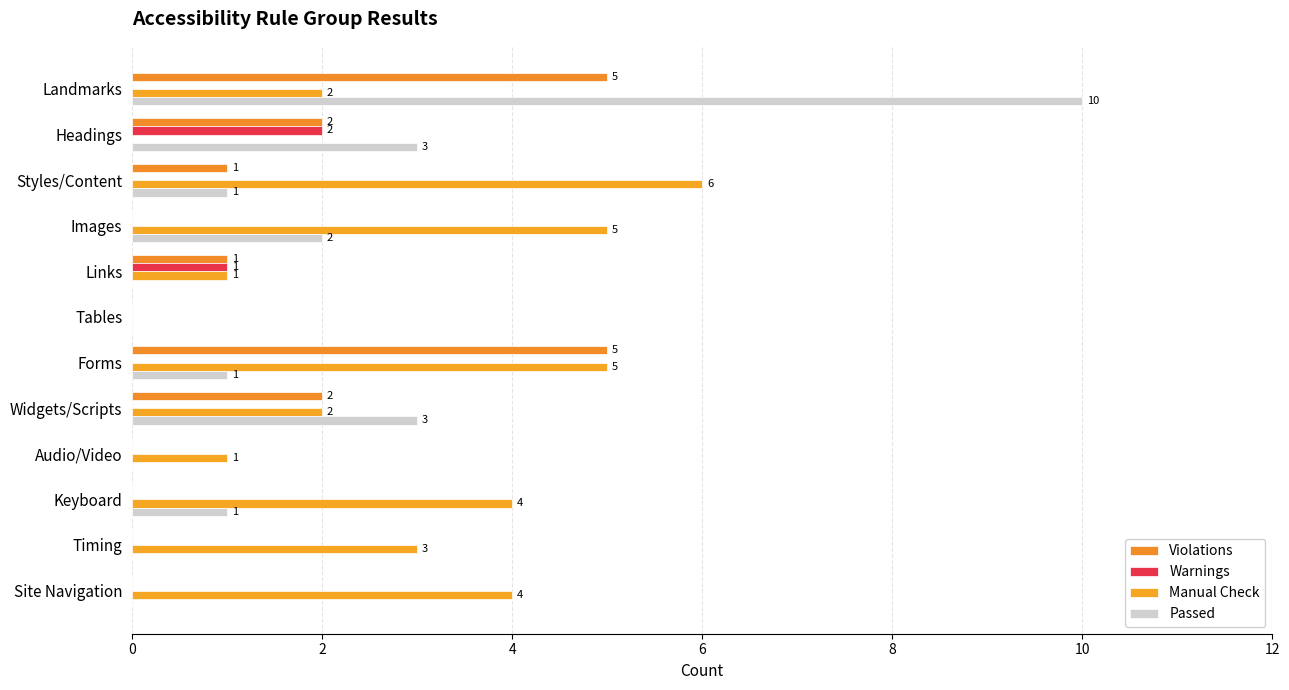

What is the sum of all Passed values?

21